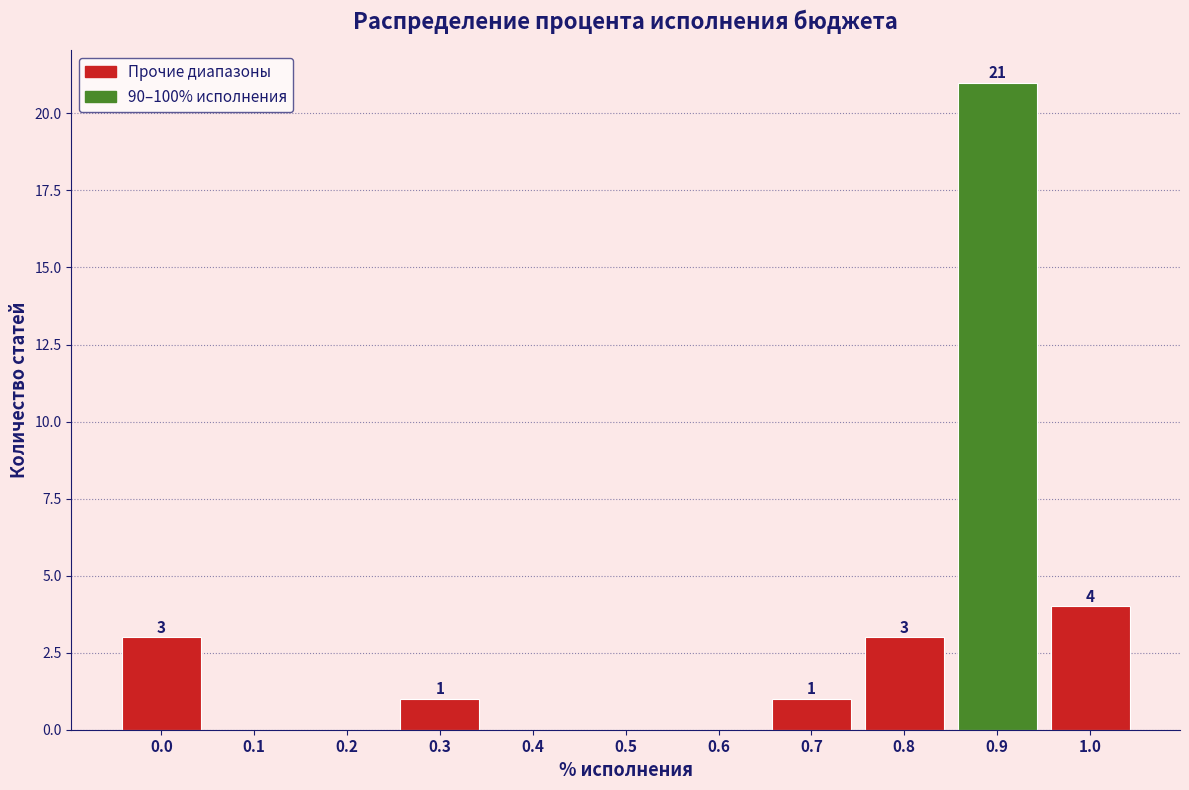

Reading right to left, transcribe all the data shown in this chart.

1.0=4	0.9=21	0.8=3	0.7=1	0.6=0	0.5=0	0.4=0	0.3=1	0.2=0	0.1=0	0.0=3